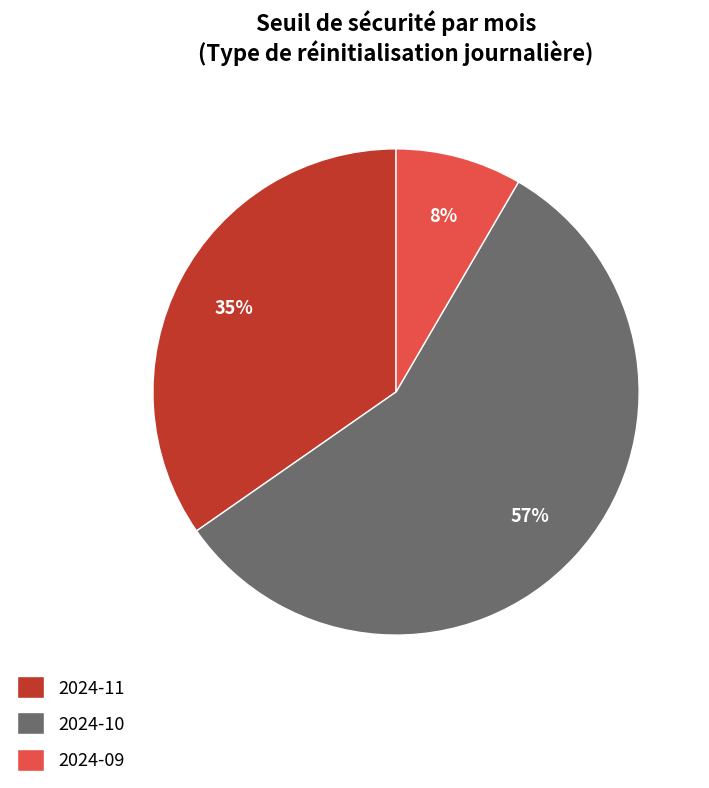

Which slice is the largest?

2024-10